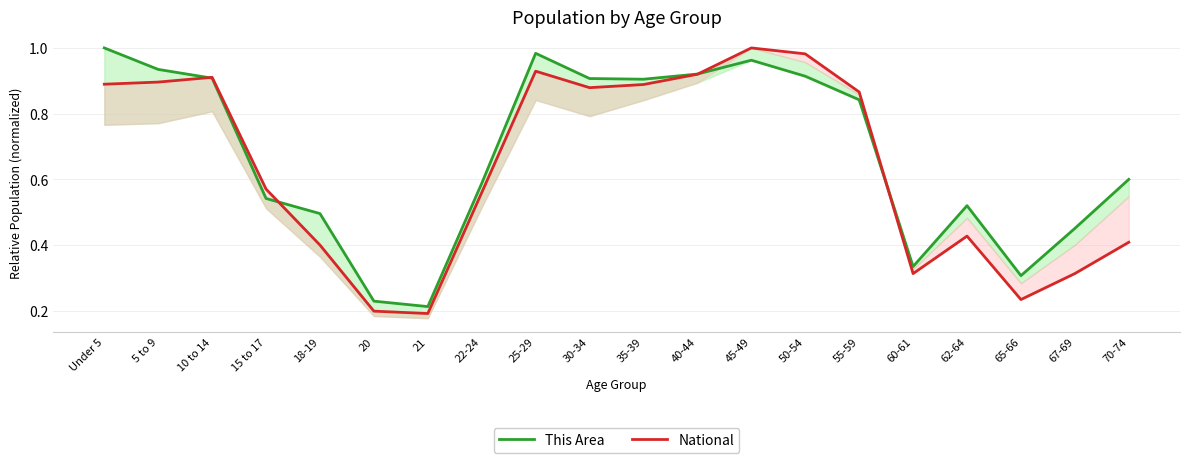

What is the sum of the National values at 10 to 14 and Under 5?

1.8